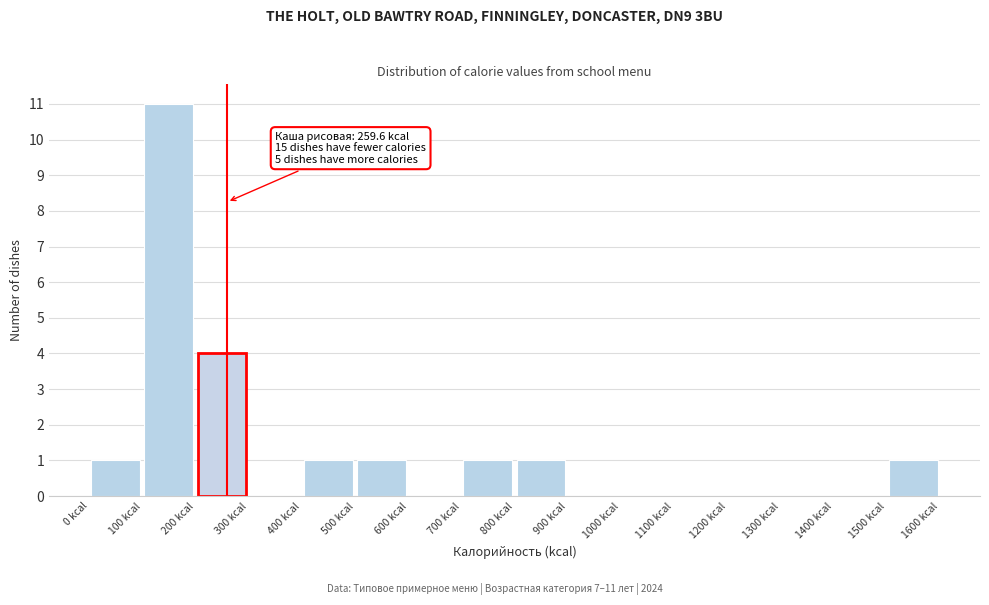

Which range on the x-axis has the tallest bar?

100 to 200